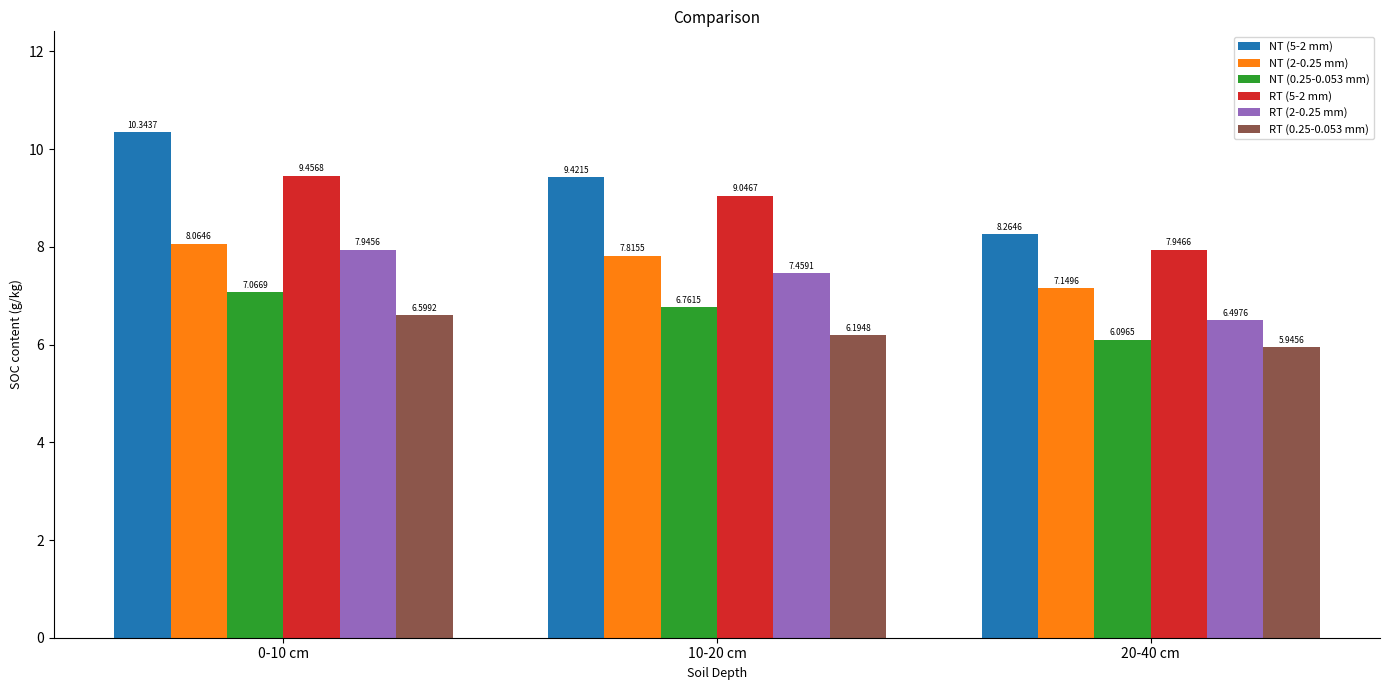

What is the minimum value for NT (5-2 mm)?

8.3